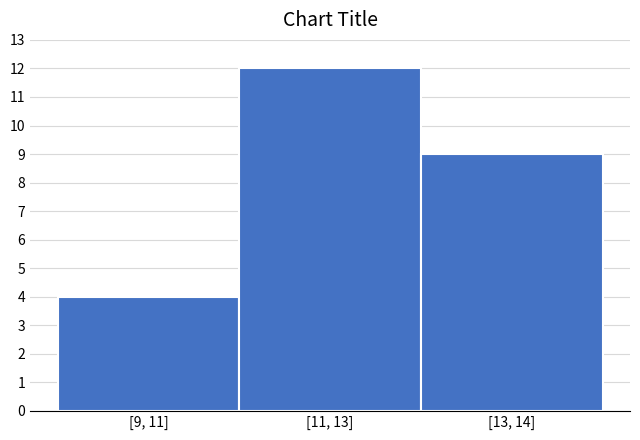

Reading left to right, extract all data points from this chart.

4	12	9